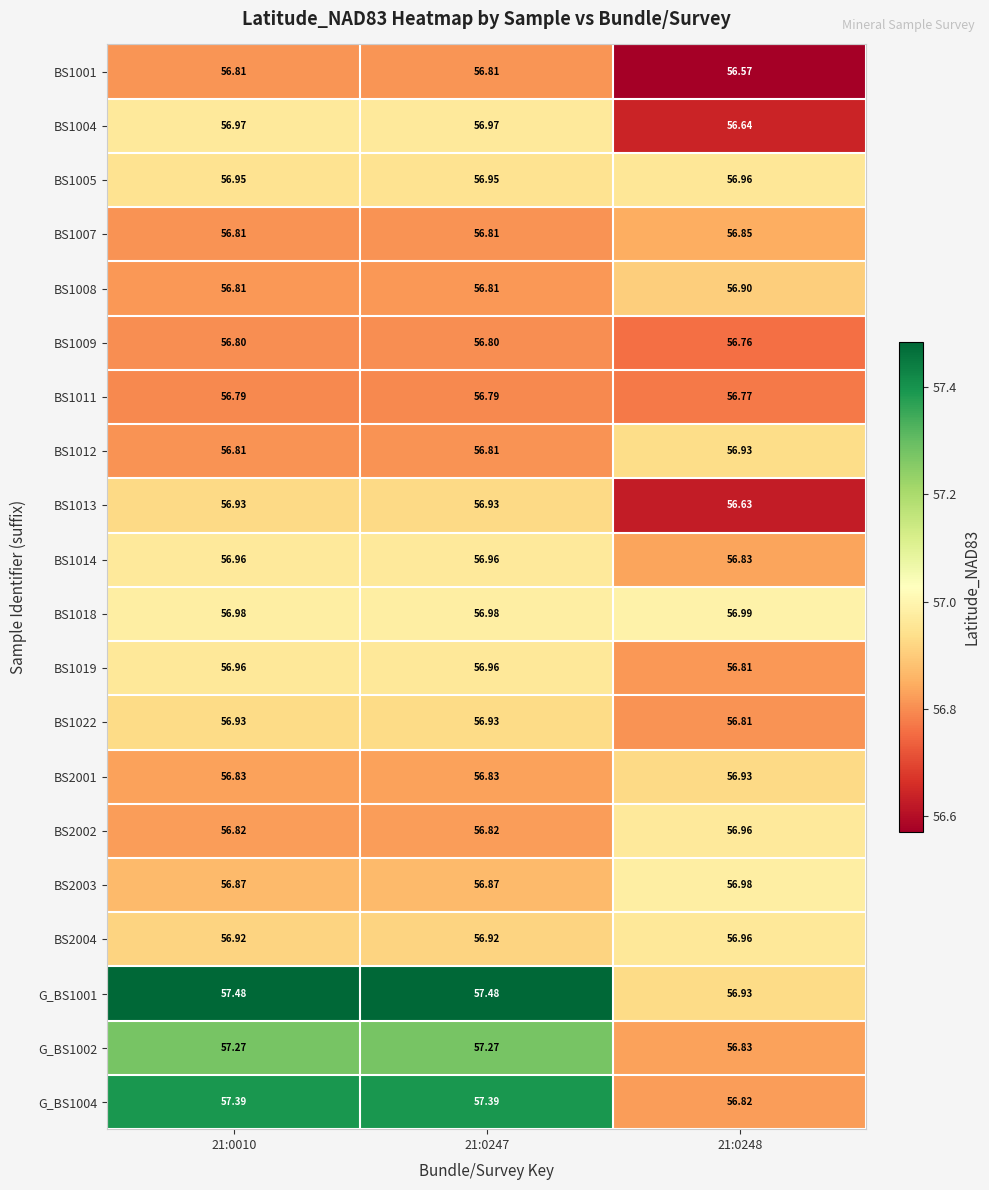

Is the value of BS1018 at 21:0247 greater than the value of BS2004 at 21:0010?

Yes